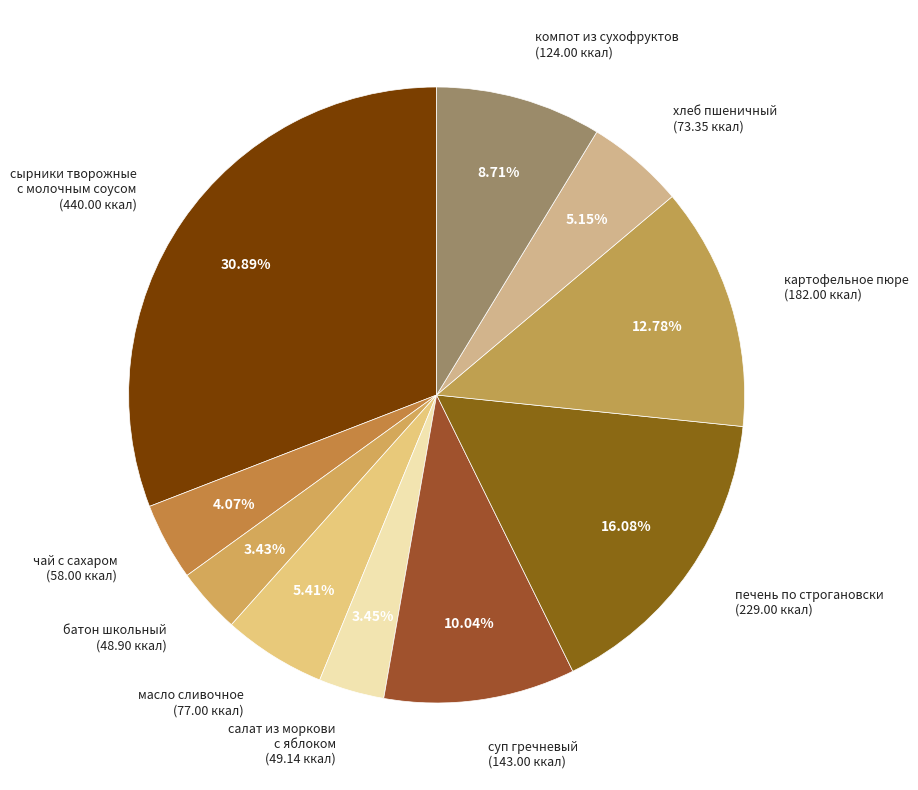

Does any single category account for the majority?

No